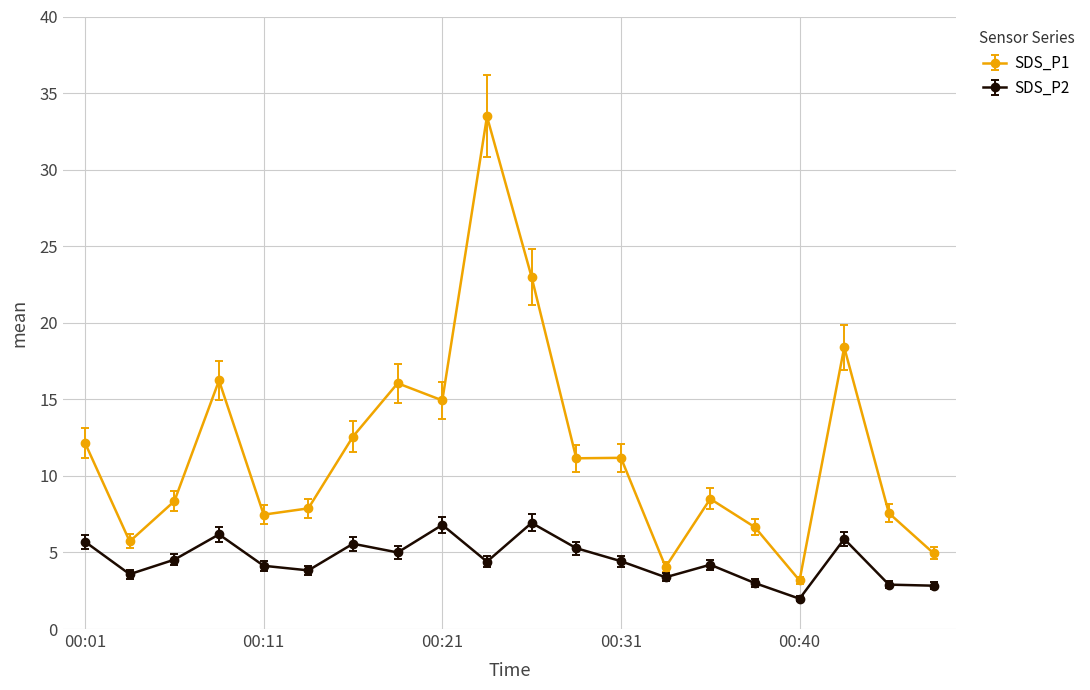

Which series has the largest total across all categories?

SDS_P1